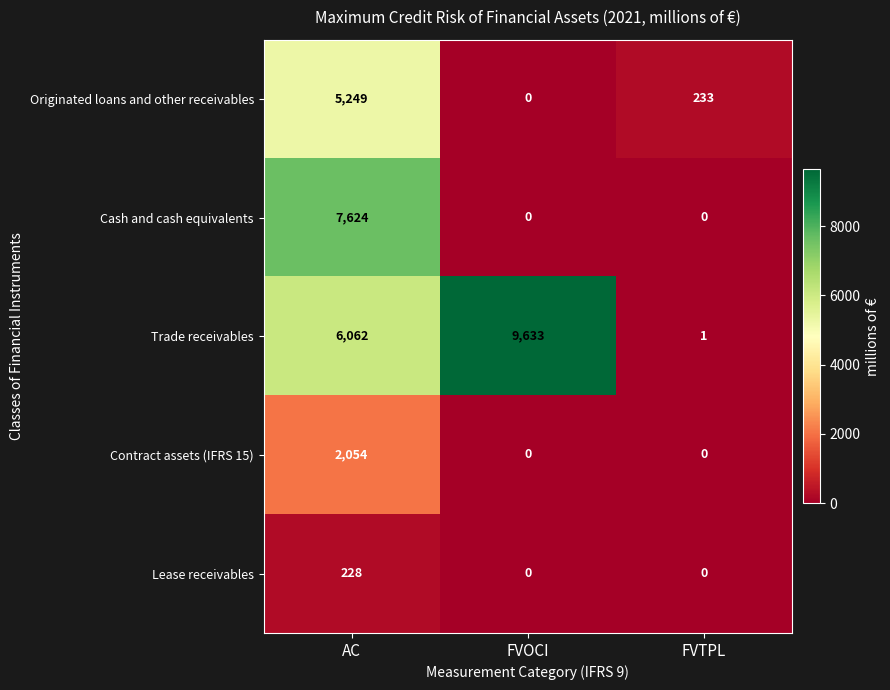

True or false: Lease receivables has a value of 126 at AC.

False